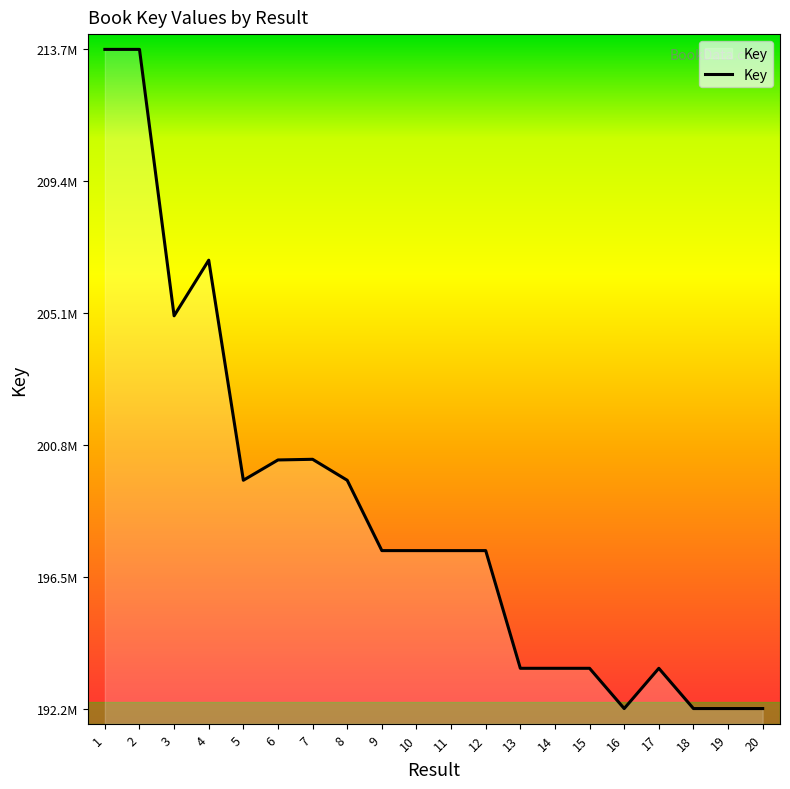

Where is the first local minimum?

3